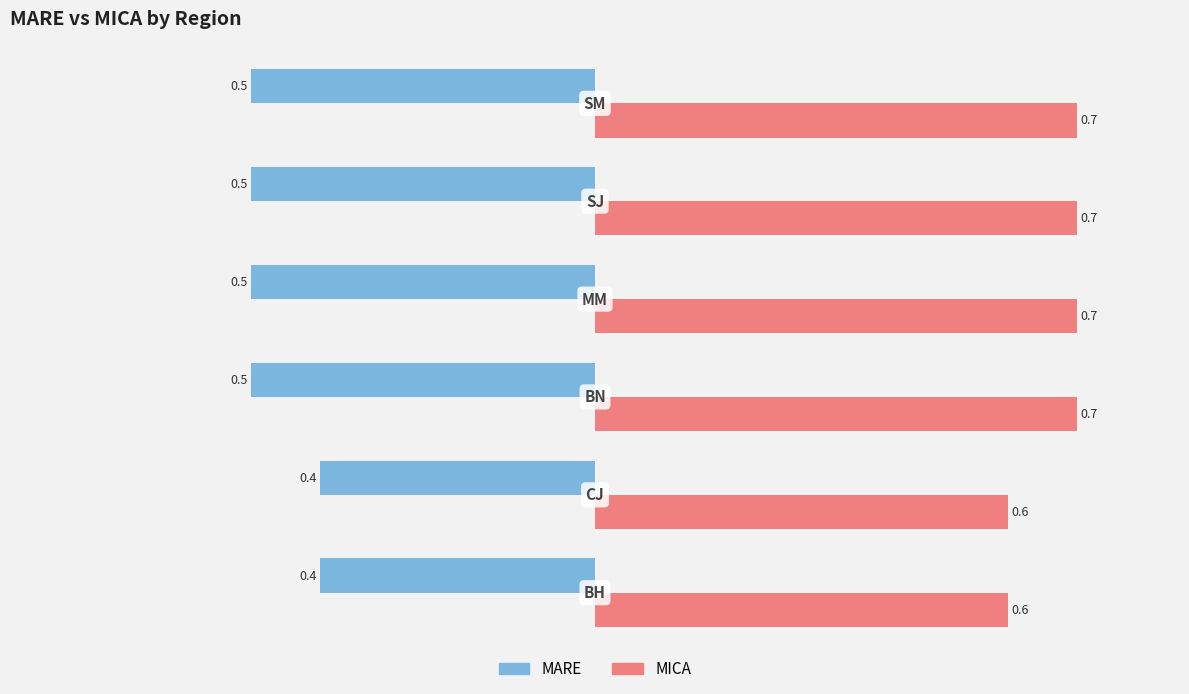

What is the greatest value displayed?

0.7